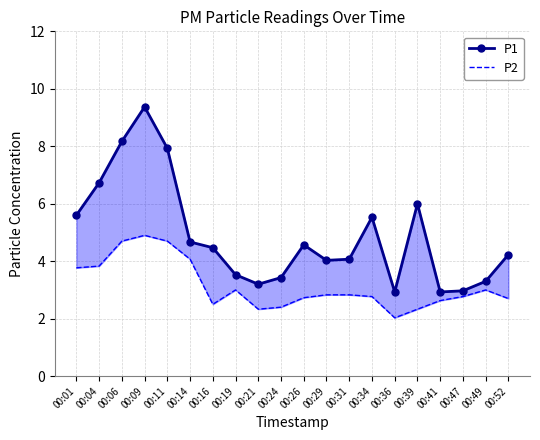

True or false: P2 and P1 cross at least once.

False